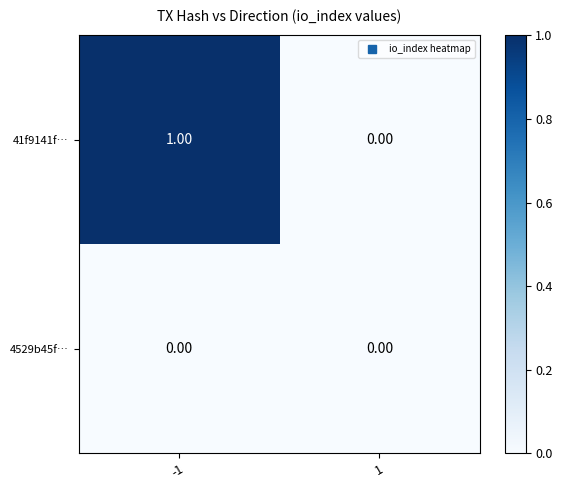

List the series in order of their peak value, highest first.

41f9141f…, 4529b45f…